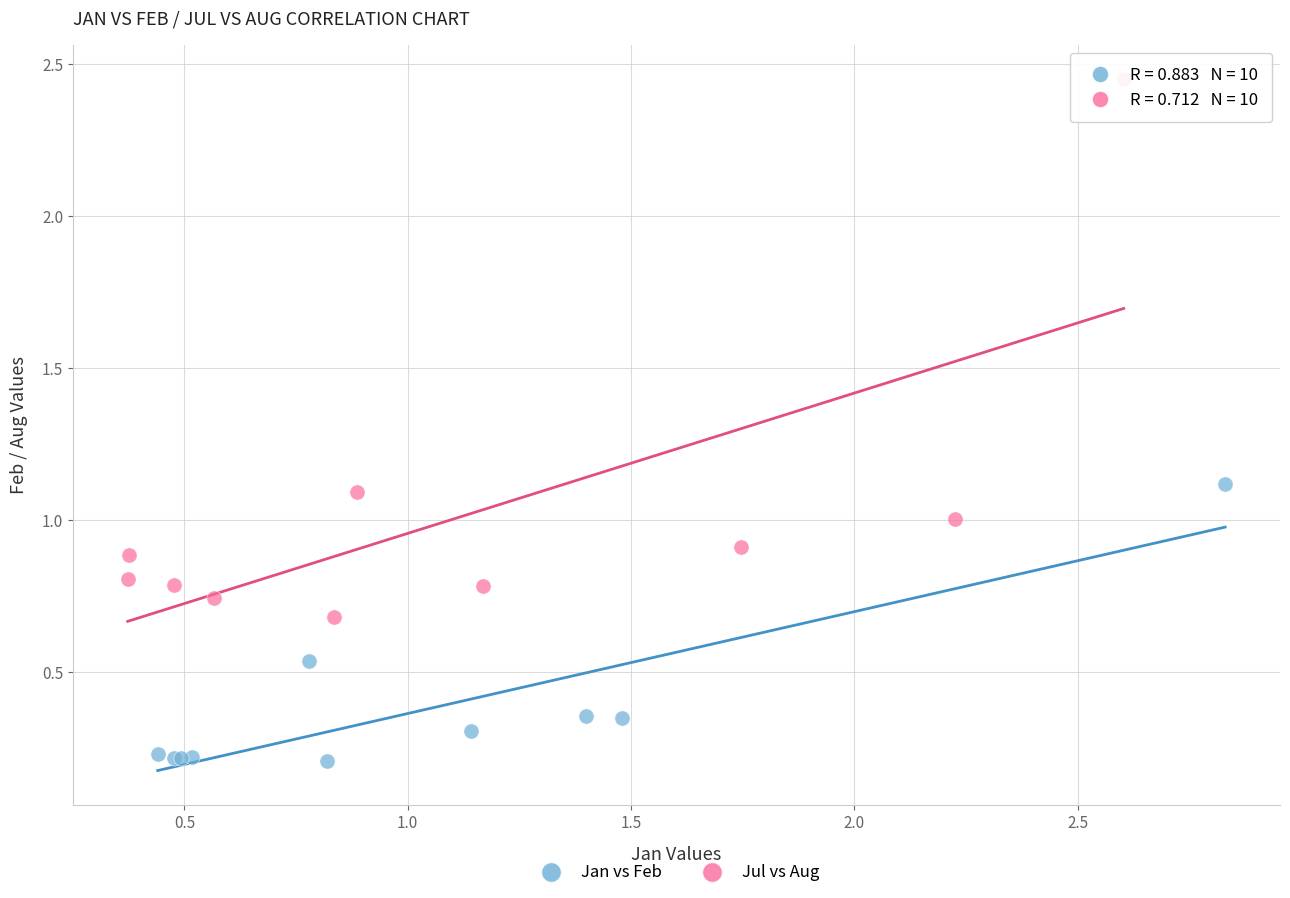

Which series has the widest spread of Y values?

Jul vs Aug